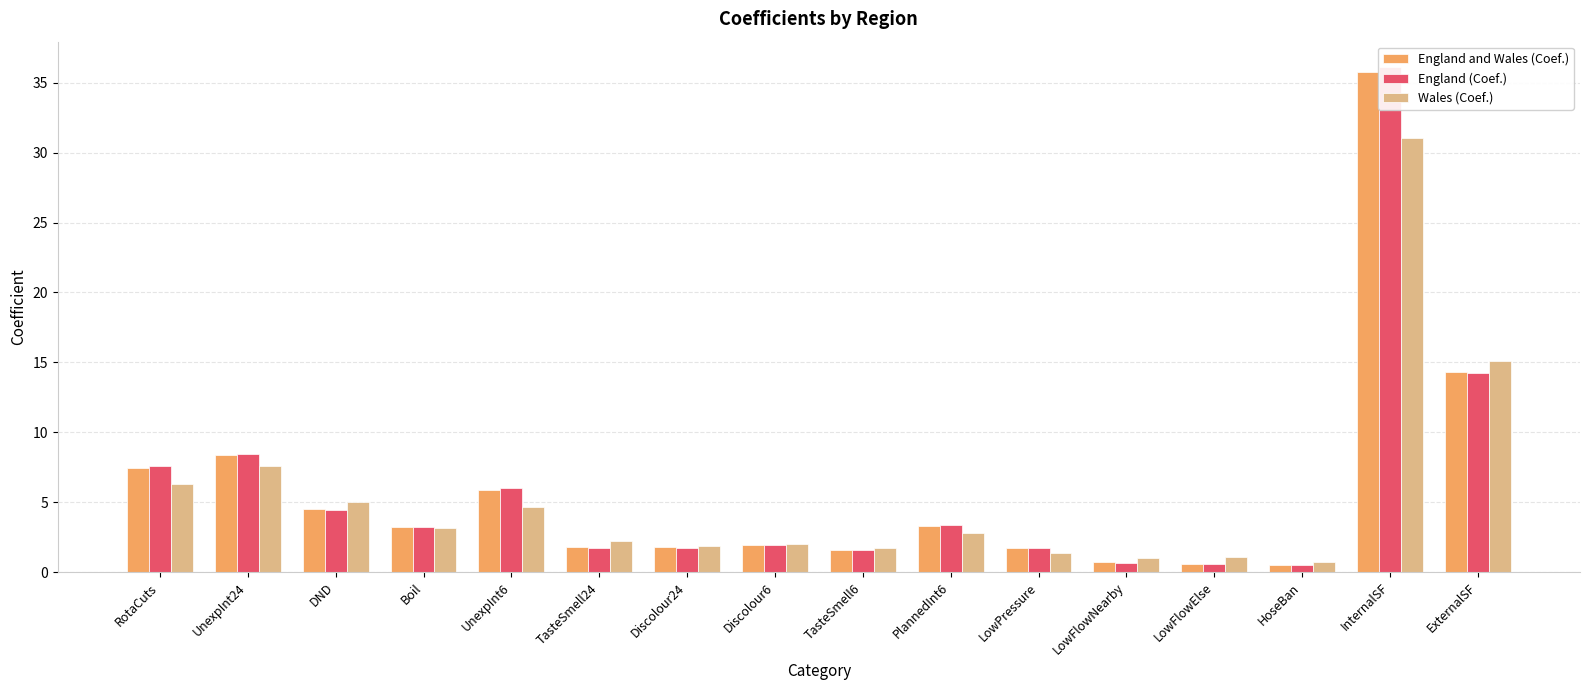

Reading left to right, extract all data points from this chart.

England and Wales (Coef.): RotaCuts=7.5	UnexpInt24=8.4	DND=4.5	Boil=3.2	UnexpInt6=5.9	TasteSmell24=1.8	Discolour24=1.8	Discolour6=2.0	TasteSmell6=1.6	PlannedInt6=3.3	LowPressure=1.7	LowFlowNearby=0.7	LowFlowElse=0.6	HoseBan=0.5	InternalSF=35.7	ExternalSF=14.3
England (Coef.): RotaCuts=7.6	UnexpInt24=8.5	DND=4.4	Boil=3.2	UnexpInt6=6.0	TasteSmell24=1.7	Discolour24=1.7	Discolour6=2.0	TasteSmell6=1.6	PlannedInt6=3.3	LowPressure=1.7	LowFlowNearby=0.7	LowFlowElse=0.6	HoseBan=0.5	InternalSF=36.1	ExternalSF=14.2
Wales (Coef.): RotaCuts=6.3	UnexpInt24=7.6	DND=5.0	Boil=3.2	UnexpInt6=4.6	TasteSmell24=2.2	Discolour24=1.9	Discolour6=2.0	TasteSmell6=1.8	PlannedInt6=2.8	LowPressure=1.4	LowFlowNearby=1.0	LowFlowElse=1.1	HoseBan=0.7	InternalSF=31.0	ExternalSF=15.1